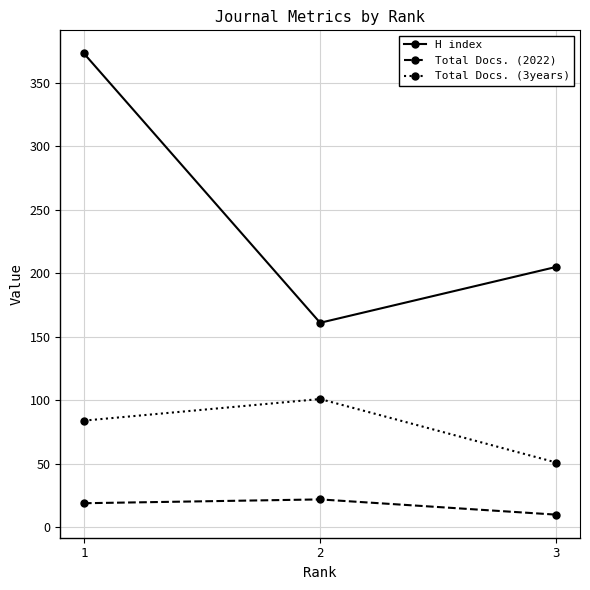

Reading right to left, transcribe all the data shown in this chart.

H index: 205	161	373
Total Docs. (2022): 10	22	19
Total Docs. (3years): 51	101	84